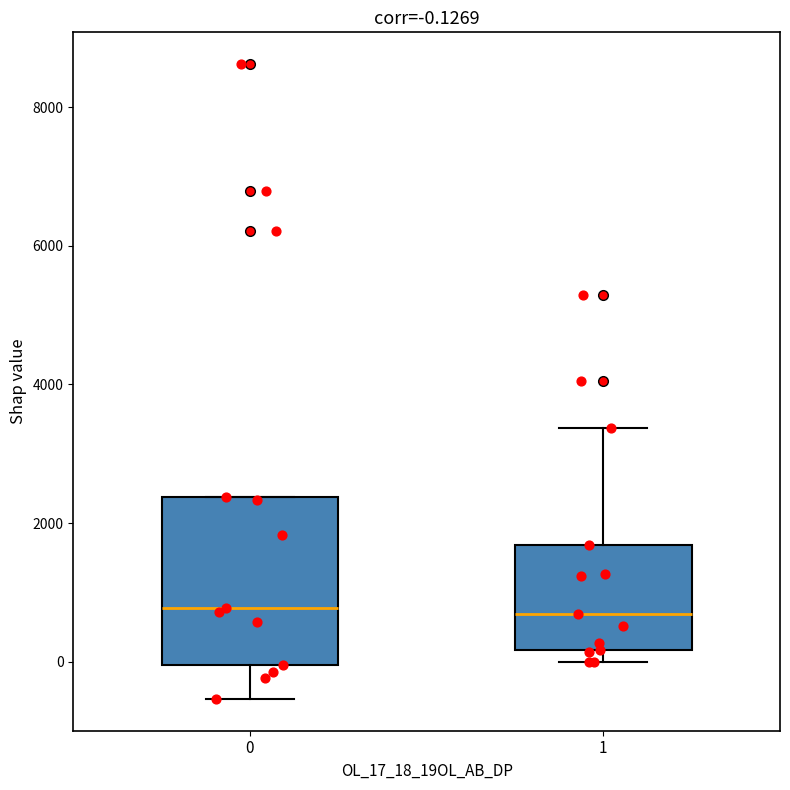

Comparing the boxes themselves (not the whiskers), which one is the tallest?

0